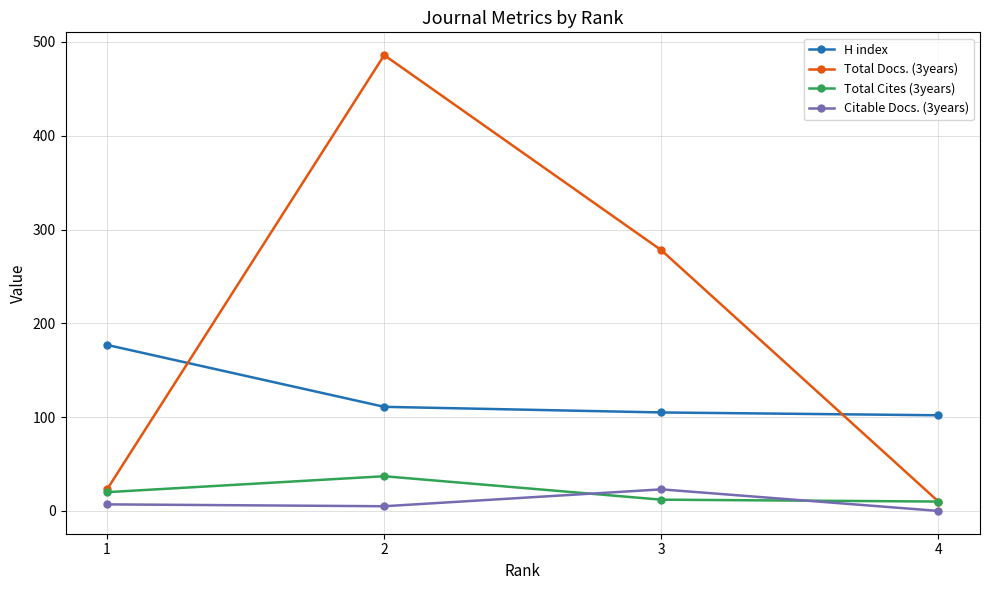

What are all the series names shown in the legend?

H index, Total Docs. (3years), Total Cites (3years), Citable Docs. (3years)